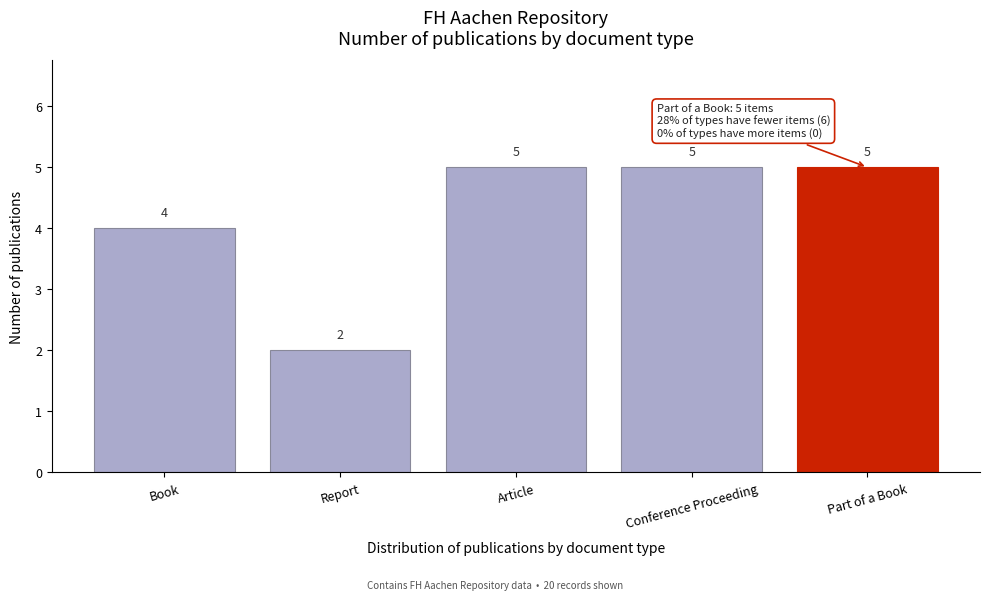

Reading right to left, transcribe all the data shown in this chart.

Part of a Book=5	Conference Proceeding=5	Article=5	Report=2	Book=4